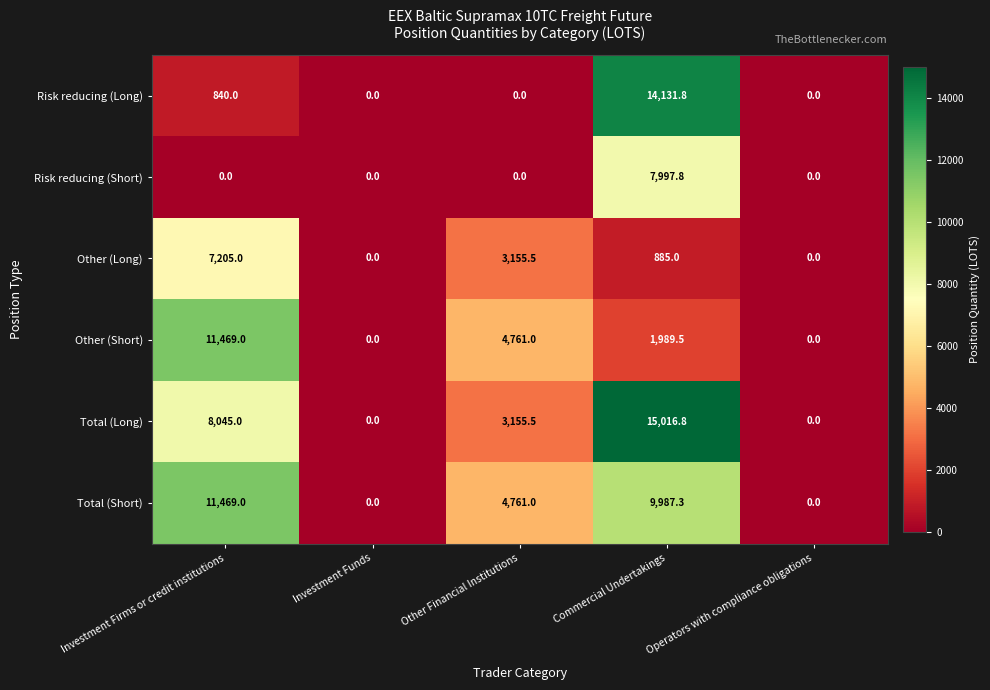

What is the spread (max minus min) of values at Commercial Undertakings?

14131.8